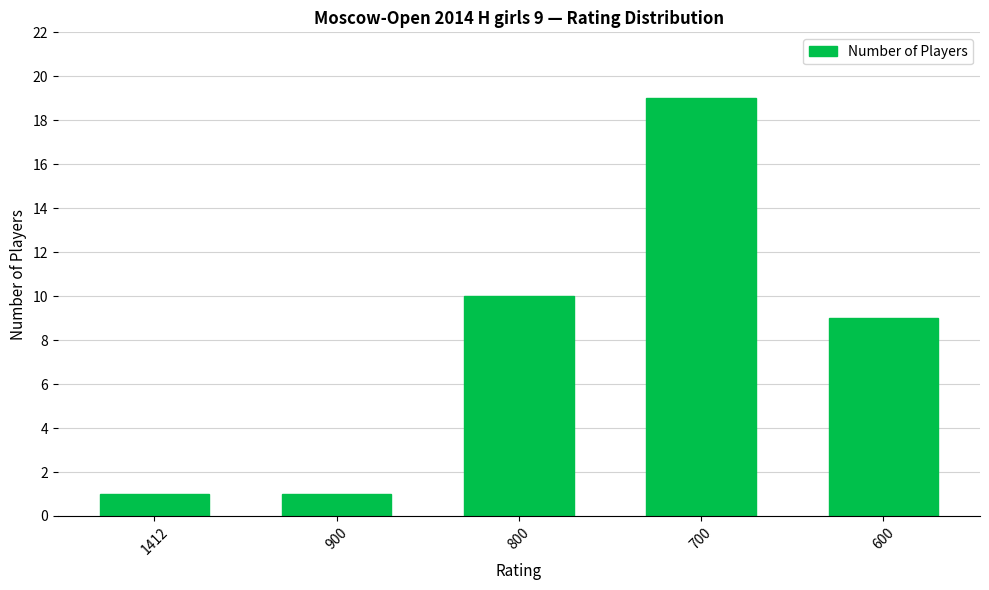

Between 700 and 600, which is larger?

700